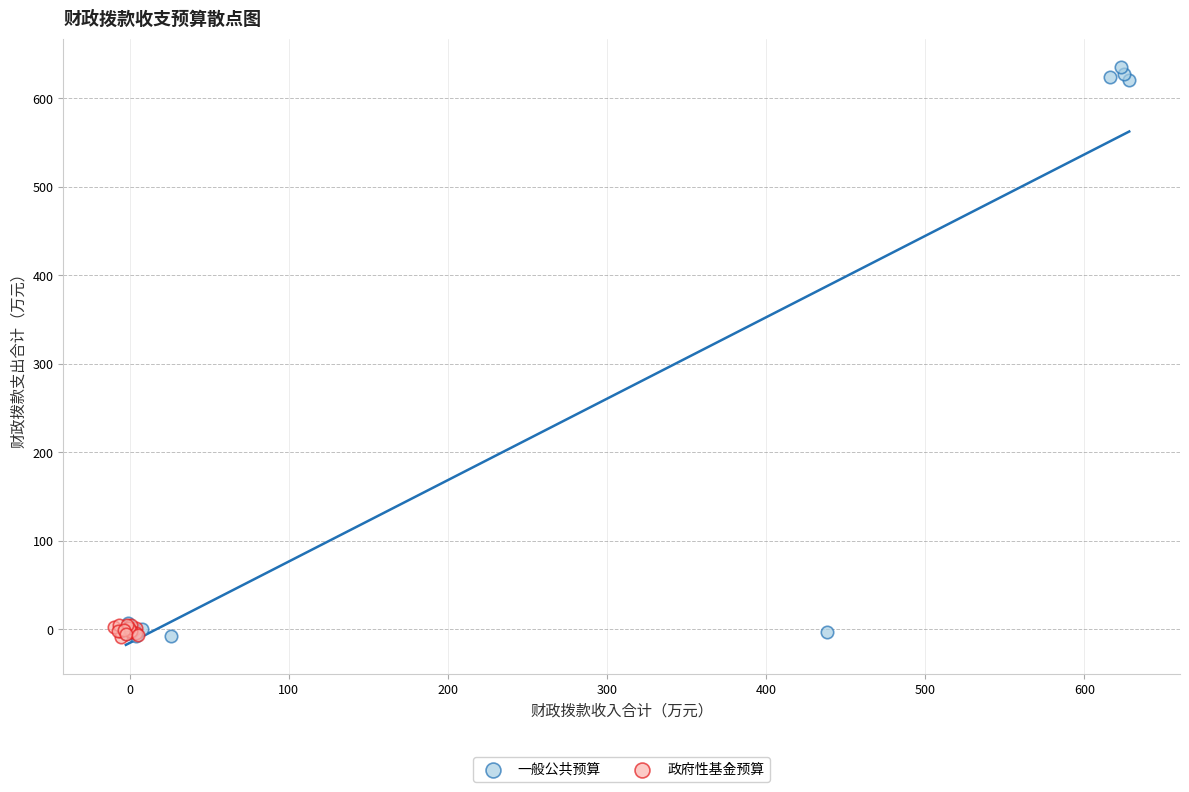

Which series has the largest Y range (max minus min)?

一般公共预算